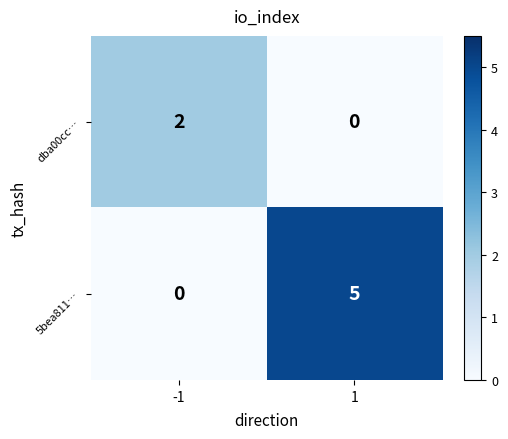

What is the difference between the highest and lowest values at -1?

2